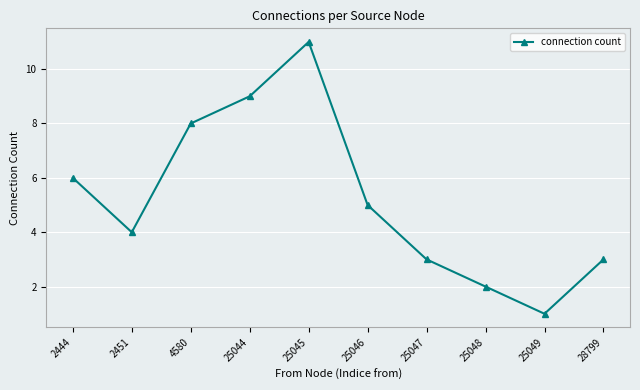

What is the difference between the second highest and minimum values?

8